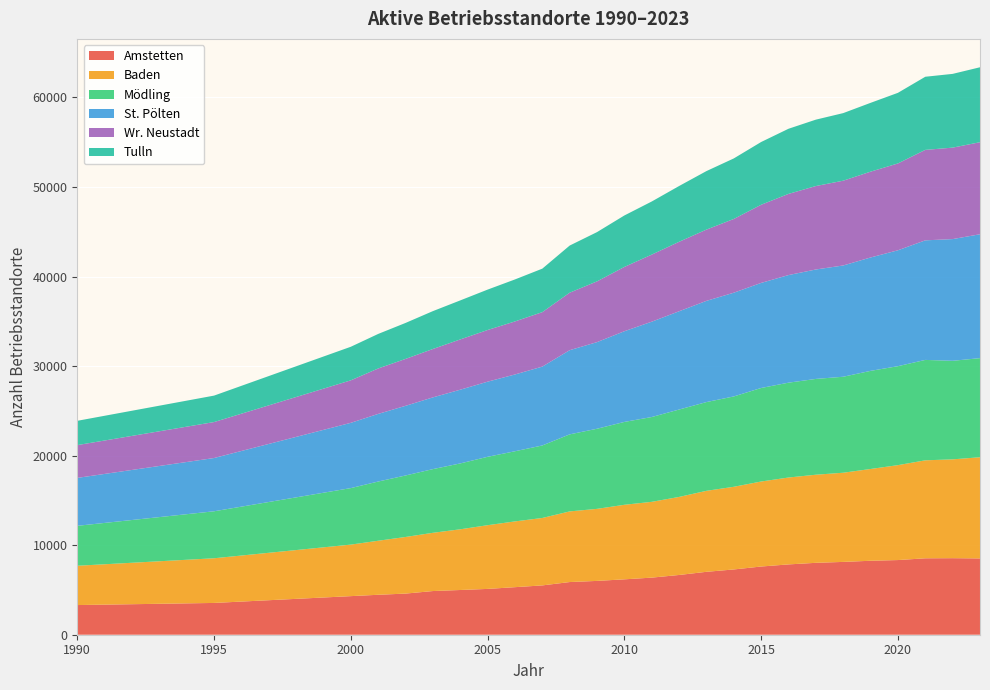

Reading right to left, extract all data points from this chart.

Amstetten: 8520	8548	8535	8339	8260	8133	8030	7853	7617	7290	7026	6673	6377	6186	6011	5883	5508	5310	5117	4995	4878	4594	4461	4310	3550	3313
Baden: 11302	11038	10943	10600	10250	9959	9840	9704	9494	9232	9045	8716	8464	8326	8046	7889	7531	7346	7115	6779	6505	6322	6035	5755	4989	4389
Mödling: 11068	11006	11214	11053	10959	10720	10699	10593	10446	10092	9912	9761	9473	9254	8947	8605	8098	7835	7638	7357	7113	6869	6613	6311	5247	4460
St. Pölten: 13836	13594	13354	12944	12663	12427	12223	12017	11736	11584	11305	10975	10646	10130	9675	9401	8806	8575	8391	8234	8011	7779	7552	7290	5949	5353
Wr. Neustadt: 10280	10214	10103	9698	9584	9469	9319	9066	8728	8236	7958	7758	7492	7180	6784	6421	6084	5923	5770	5614	5405	5238	5075	4746	4016	3661
Tulln: 8370	8237	8167	7887	7686	7548	7415	7275	7009	6762	6535	6230	5932	5749	5503	5264	4857	4690	4513	4358	4229	4019	3857	3749	2954	2714